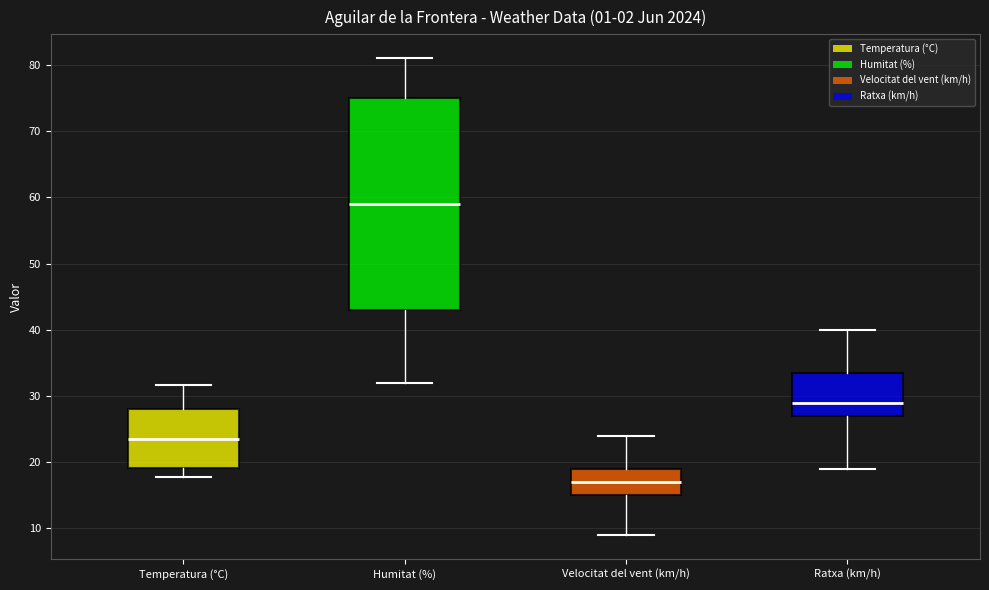

Which box is the tallest, from its lower edge to its upper edge?

Humitat (%)